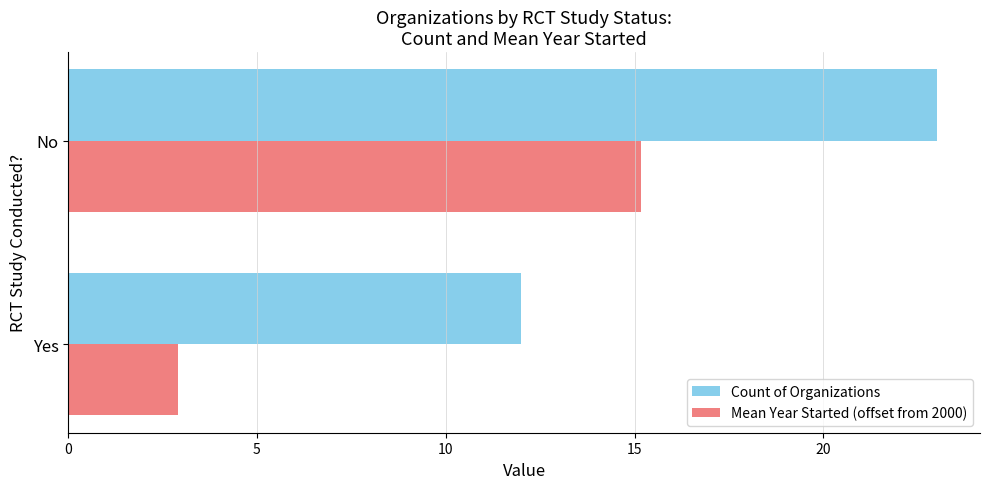

True or false: Mean Year Started (offset from 2000) has a value of 4.4 at Yes.

False